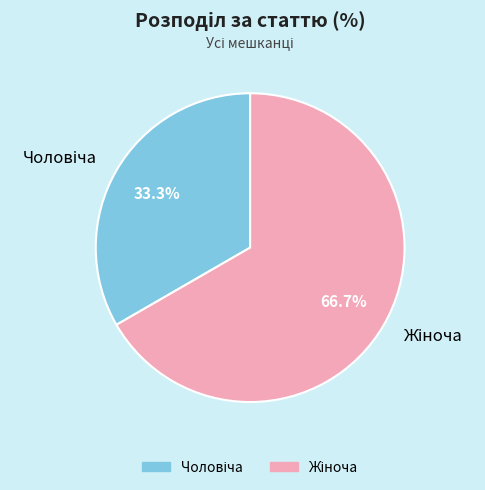

Does any single category account for the majority?

Yes